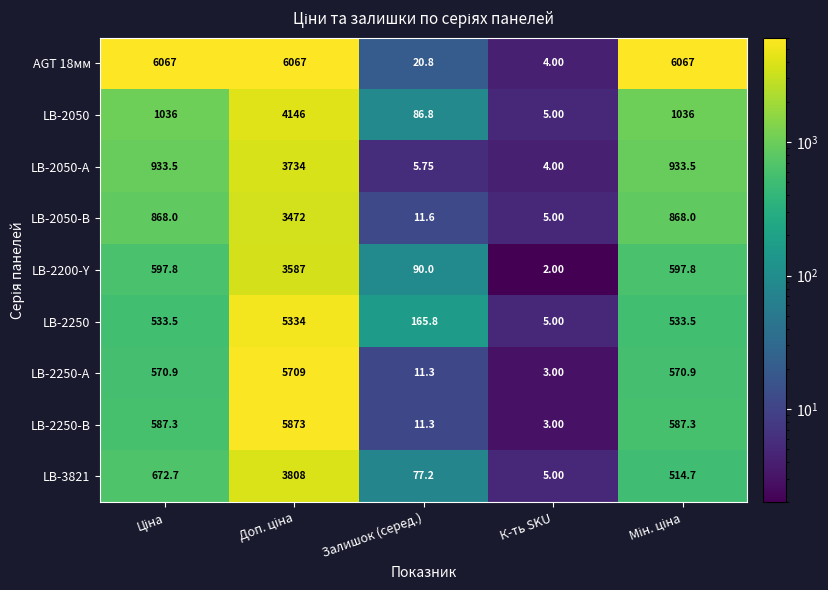

Is the value of LB-2250-B at Залишок (серед.) greater than the value of LB-2250 at К-ть SKU?

Yes